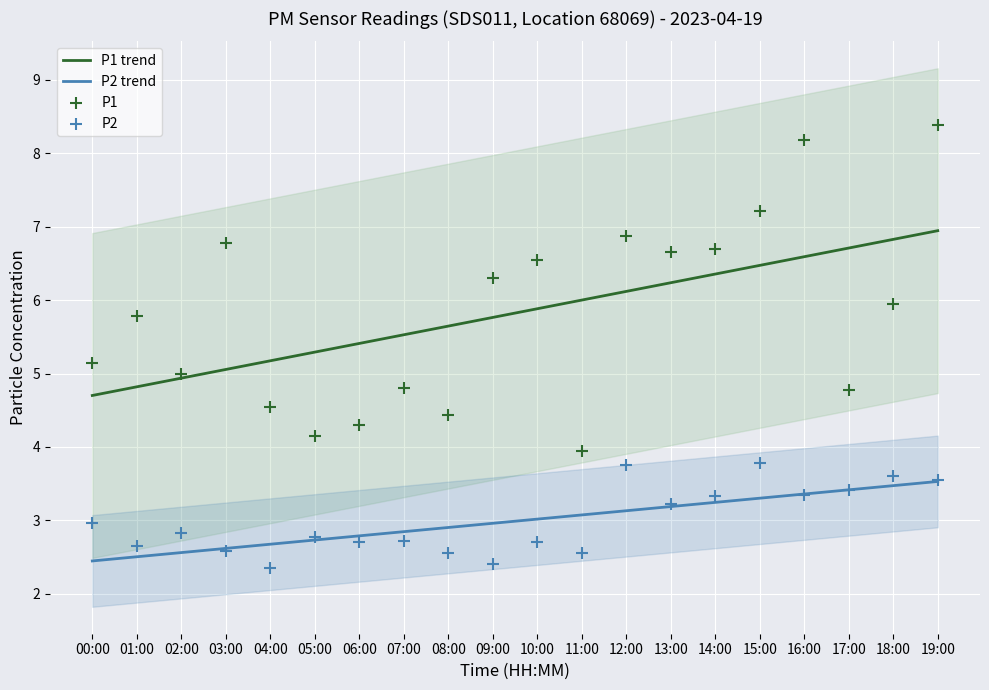

What are all the series names shown in the legend?

P1 trend, P2 trend, P1, P2